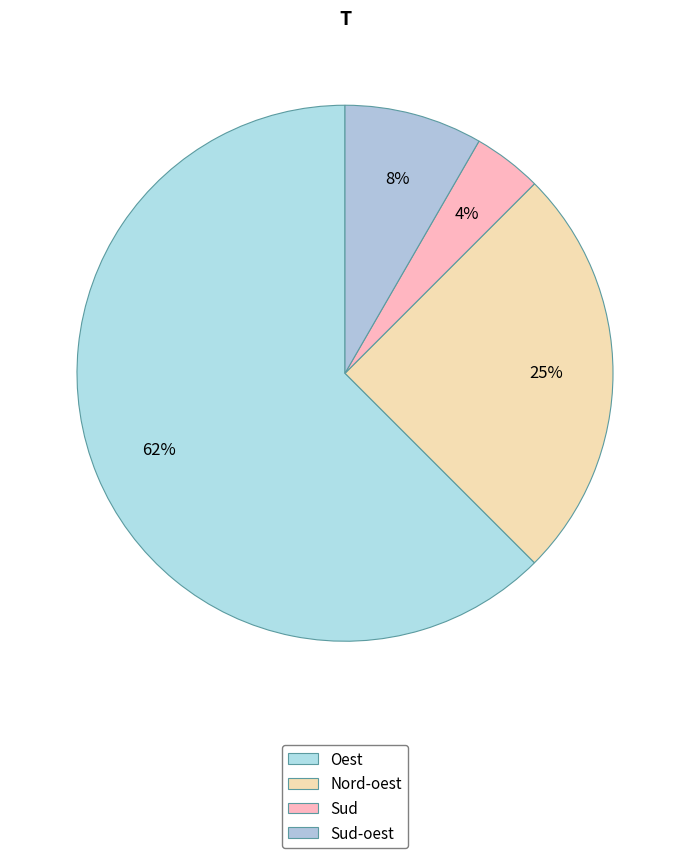

True or false: Nord-oest accounts for 25% of the total.

True